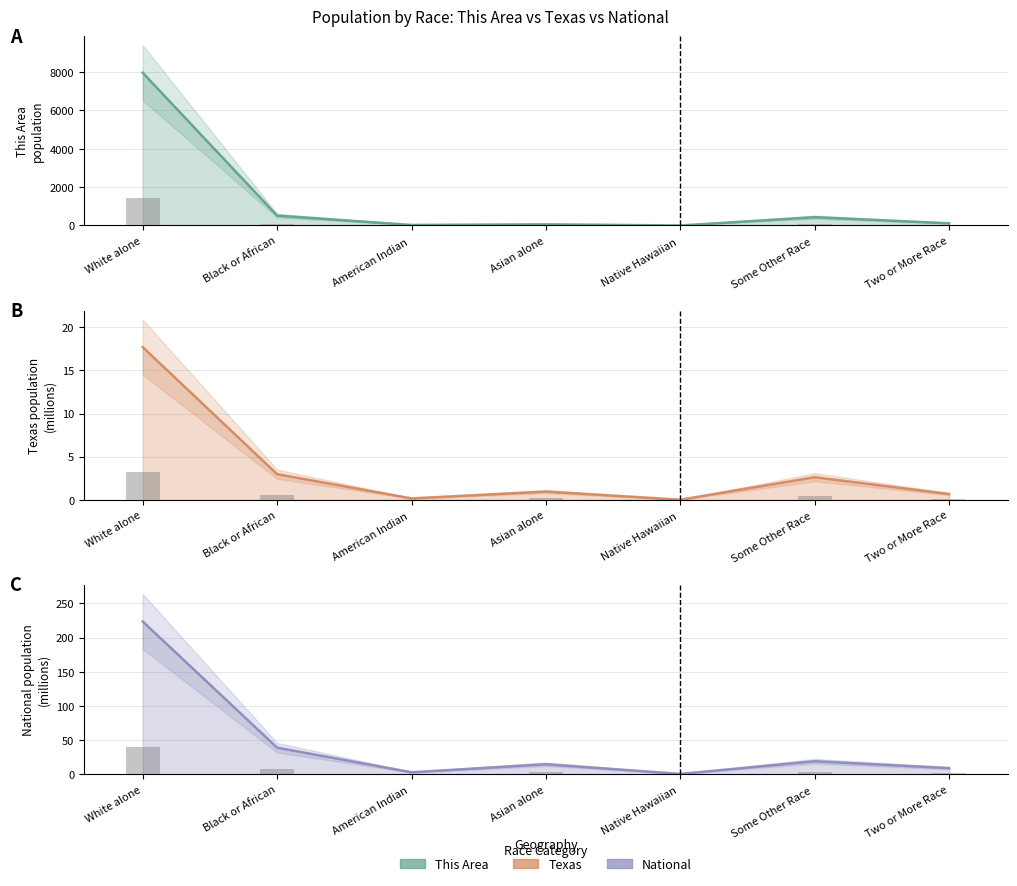

How many bars are there in each group?

3